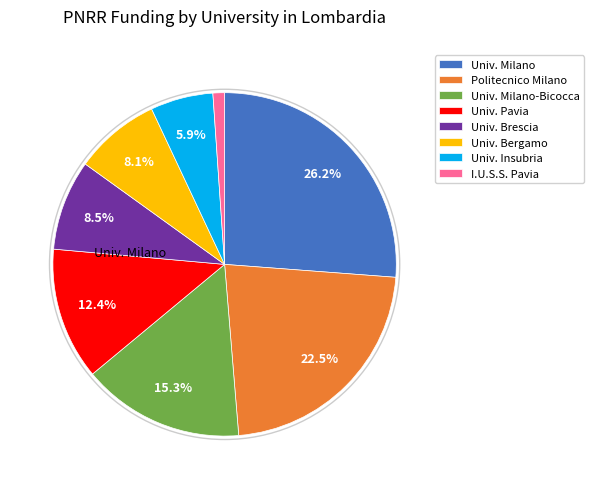

How much of the chart is everything except Univ. Milano?

73.8%